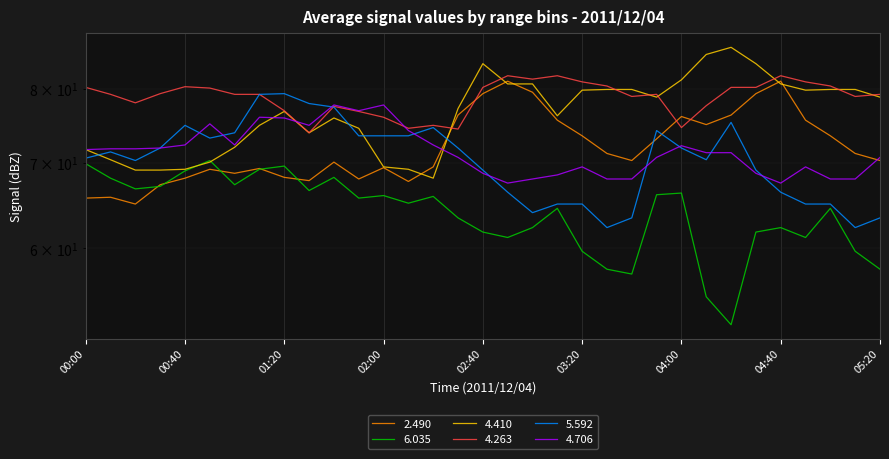

Where is the first local maximum for   2.490?

00:10